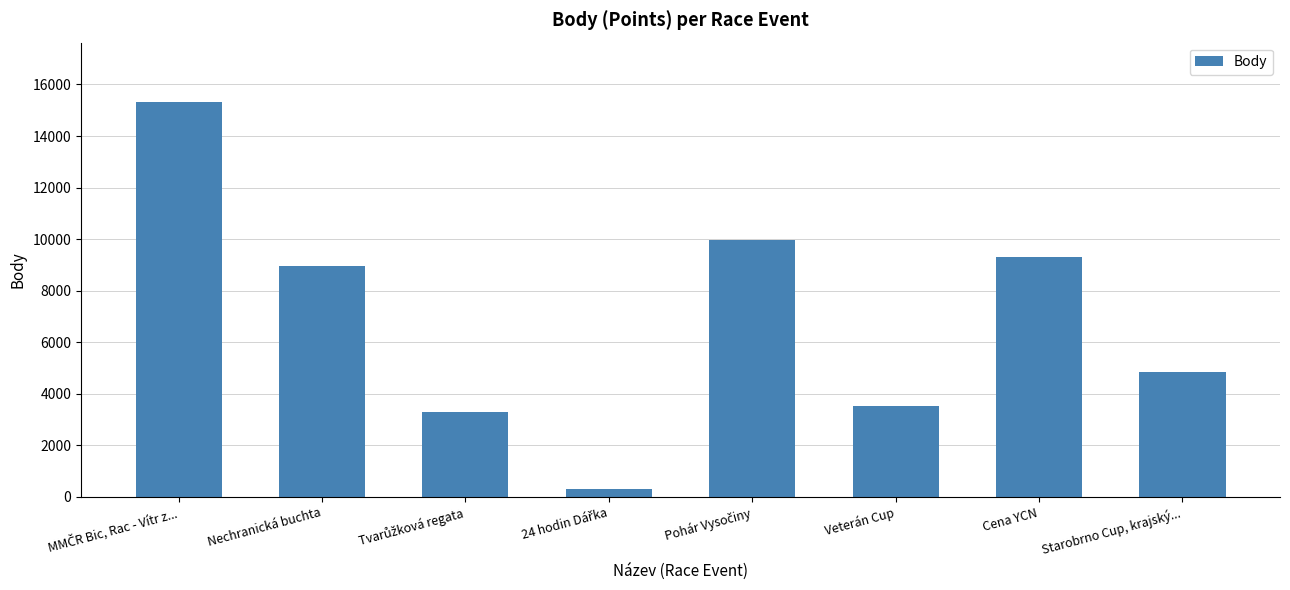

What is the label of the 2nd bar from the right?

Cena YCN